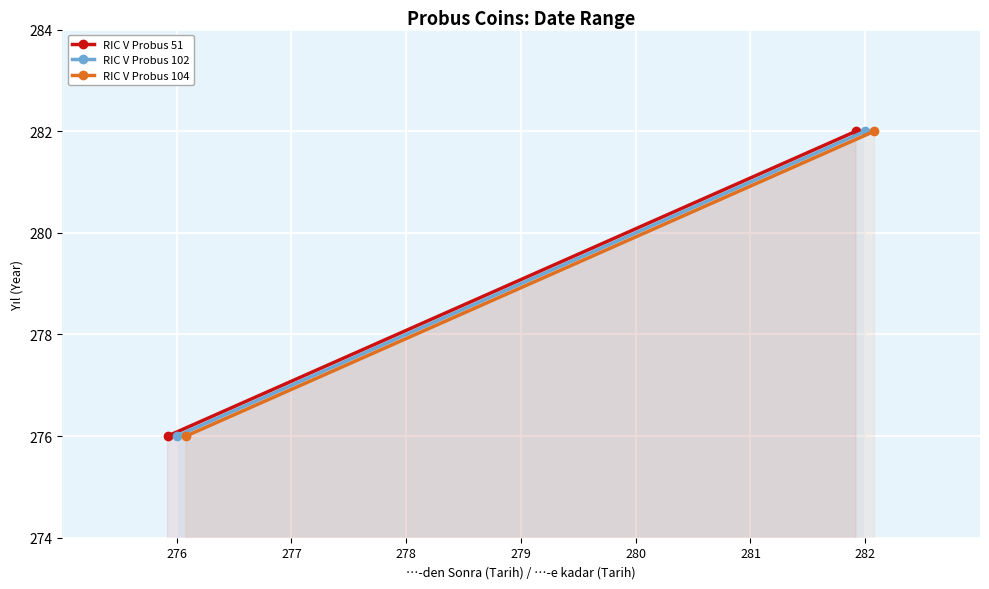

The RIC V Probus 51 series shows 276 at 276. True or false?

True